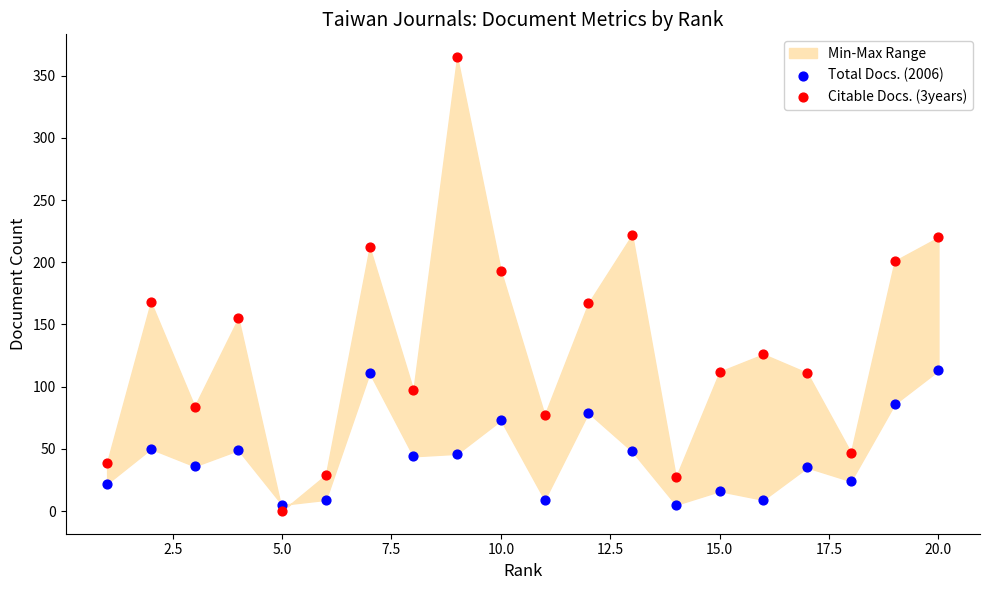

Across all data points, what is the range of X values (max minus min)?

19